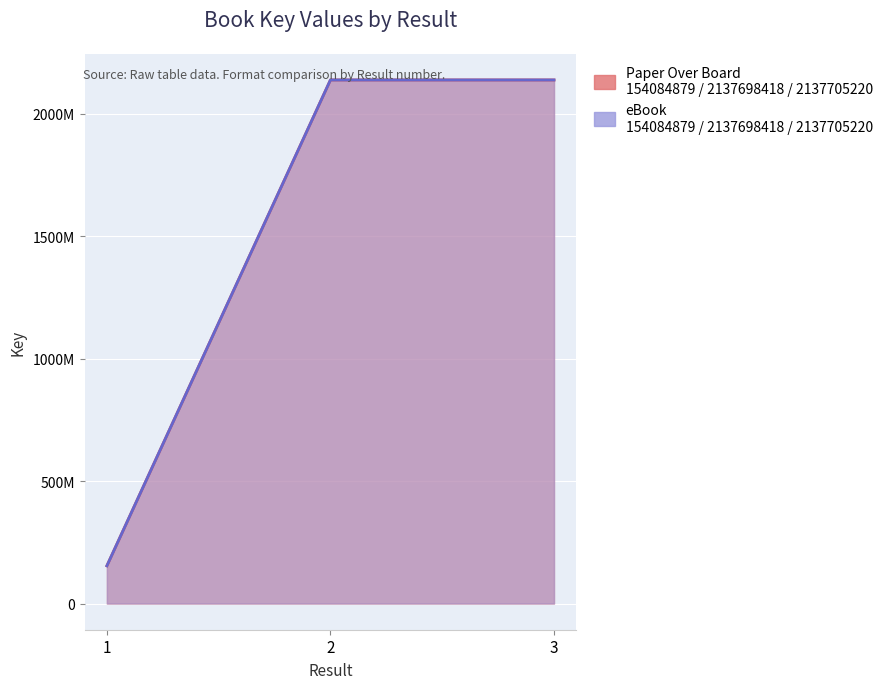

Rank the categories by Paper Over Board value from highest to lowest.

3, 2, 1